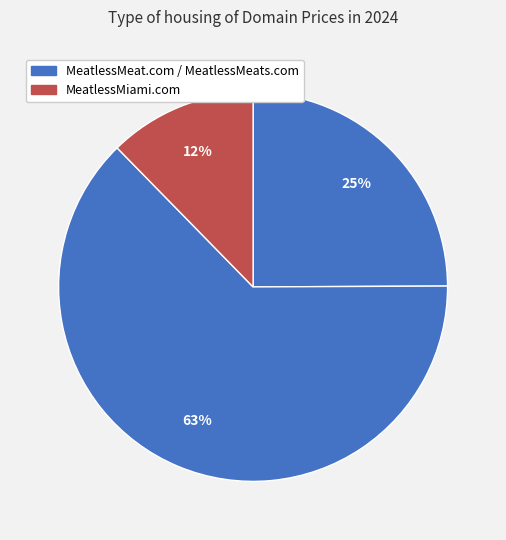

Rank the categories by value from lowest to highest.

MeatlessMiami.com, MeatlessMeat.com, MeatlessMeats.com